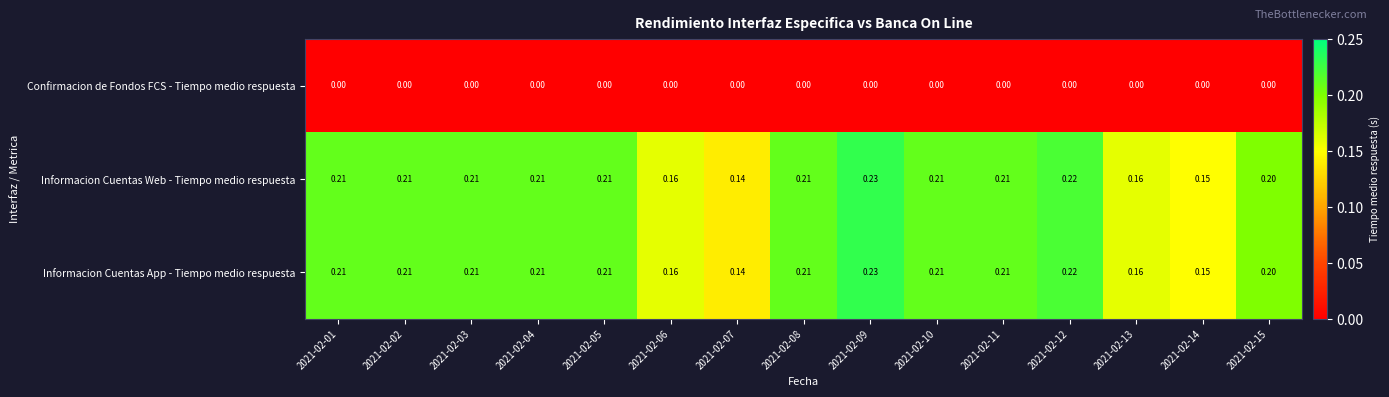

Is the value of Informacion Cuentas App - Tiempo medio respuesta at 2021-02-12 greater than the value of Informacion Cuentas Web - Tiempo medio respuesta at 2021-02-04?

Yes